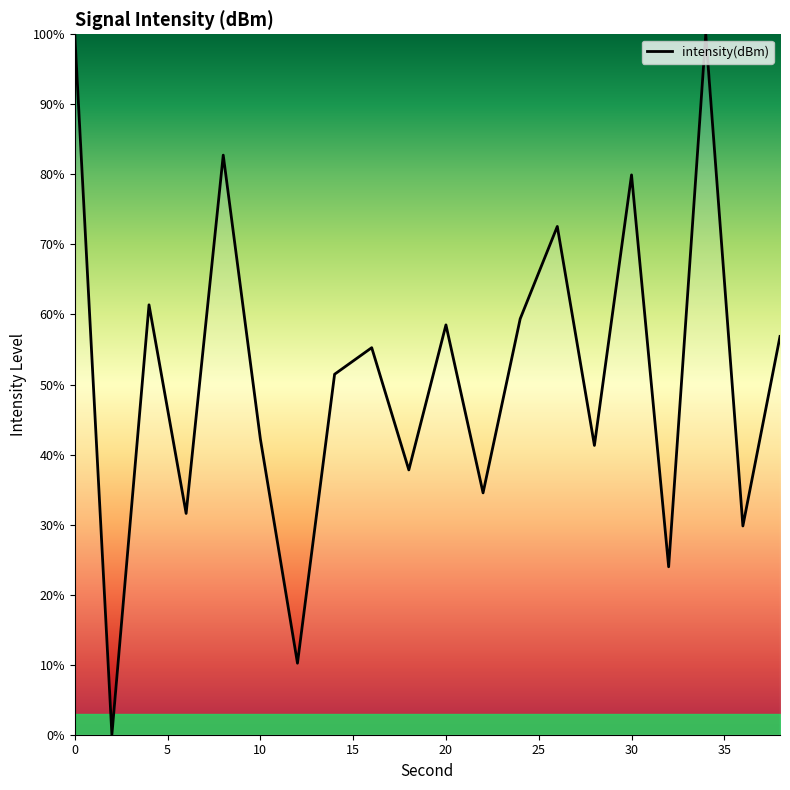

What is the greatest value displayed?

100.0